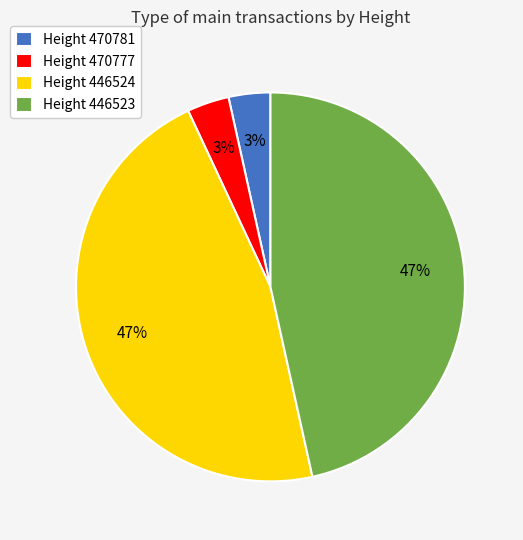

True or false: Height 470777 accounts for 10% of the total.

False